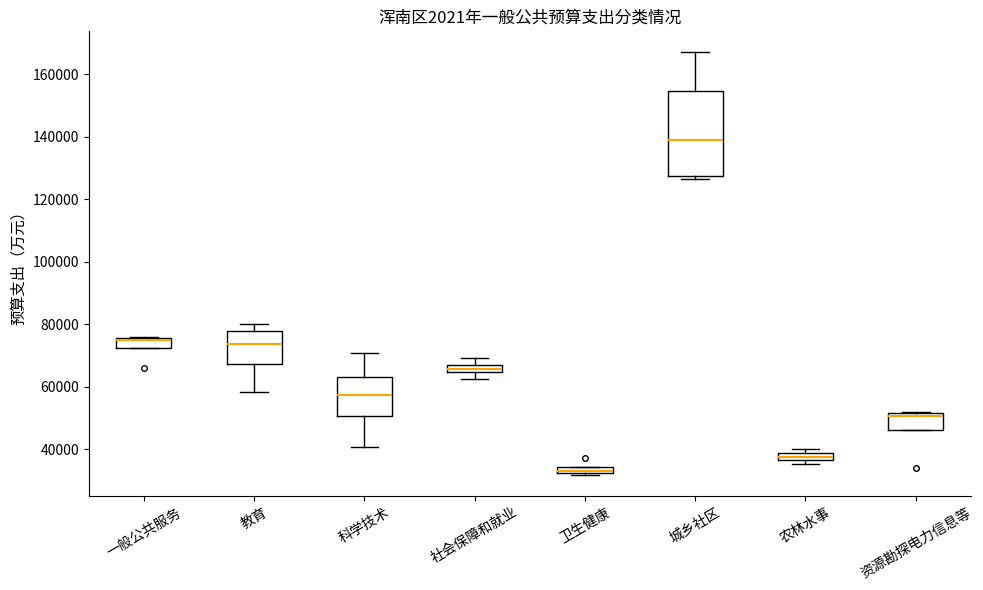

Which box is the tallest, from its lower edge to its upper edge?

城乡社区